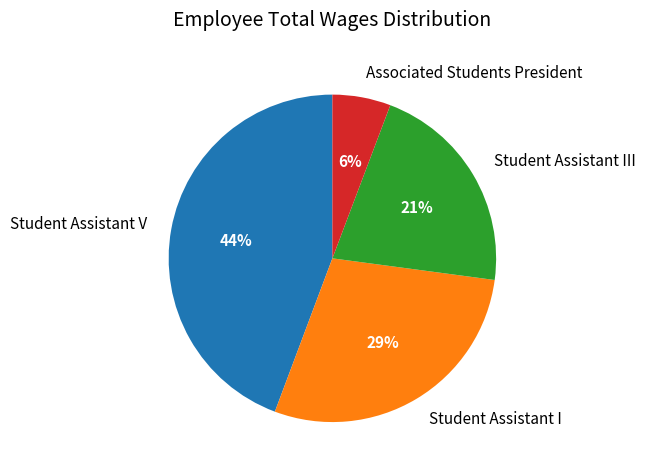

Is there a majority slice in this chart?

No